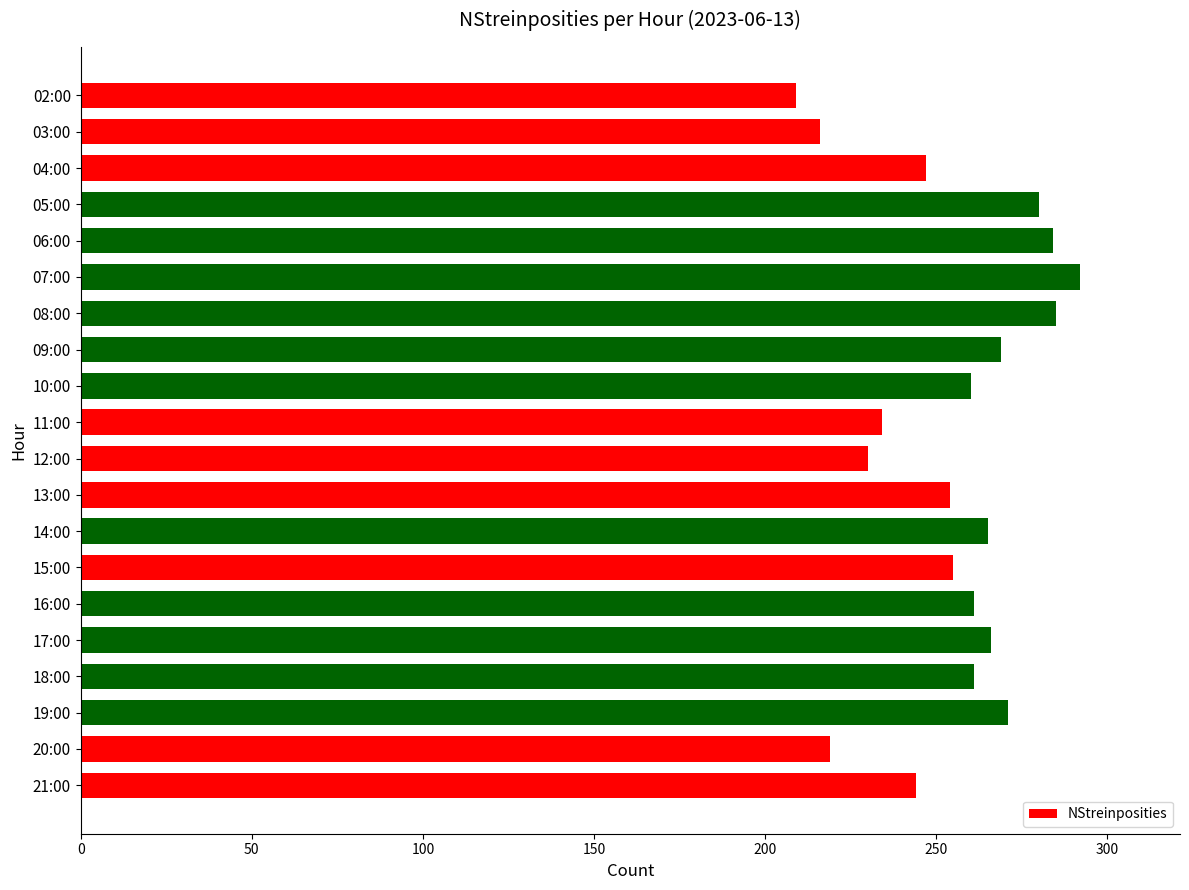

How many values are below 261?

10